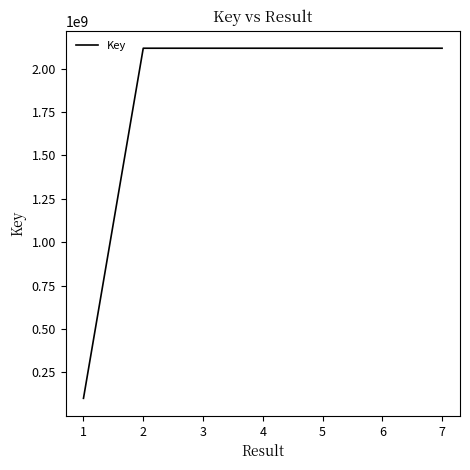

Is it true that the value at 6 is 992120771?

False